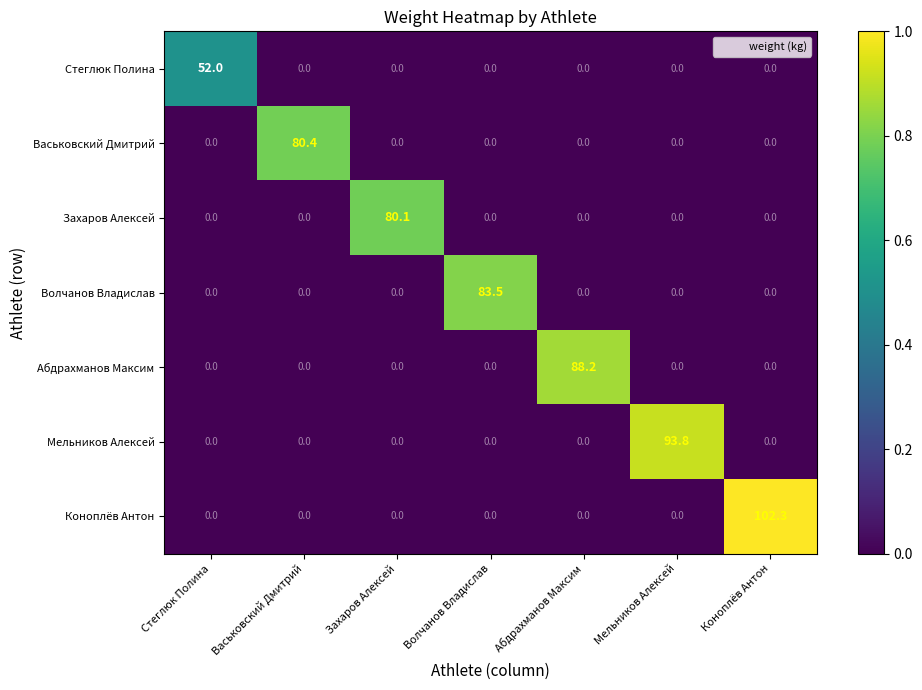

True or false: Стеглюк Полина has a value of -31.2 at Мельников Алексей.

False